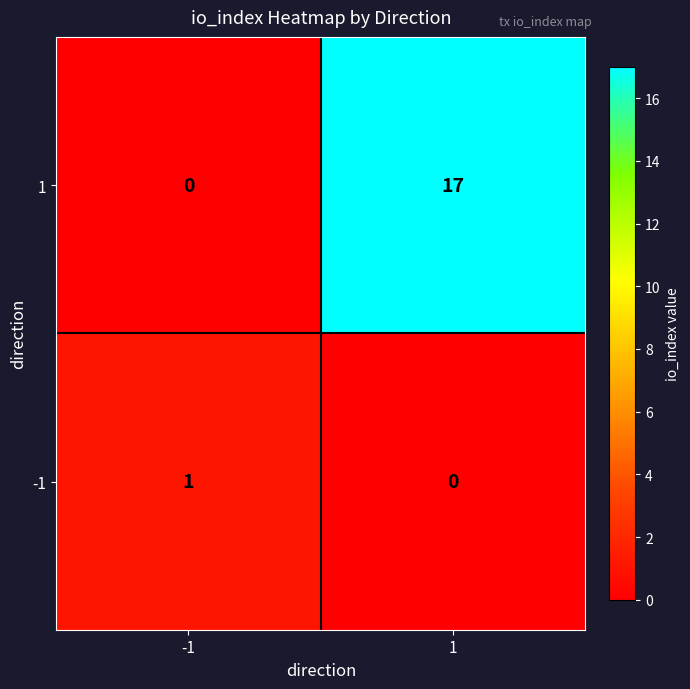

The value of 1 at 1 is 24. True or false?

False